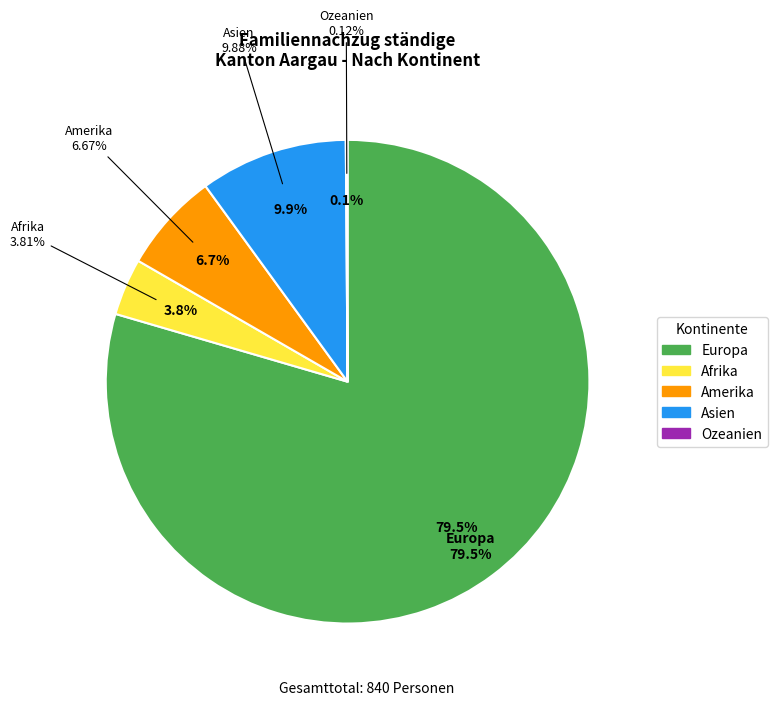

To the nearest percent, what is the average slice percentage?

20%